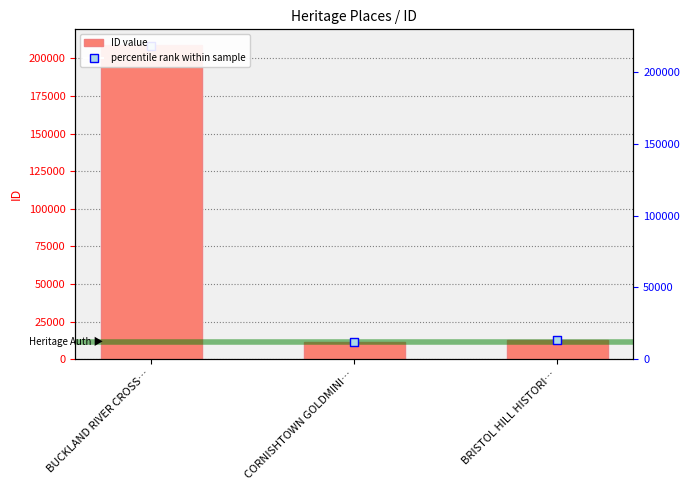

Between BRISTOL HILL HISTORI… and BUCKLAND RIVER CROSS…, which is larger?

BUCKLAND RIVER CROSS…